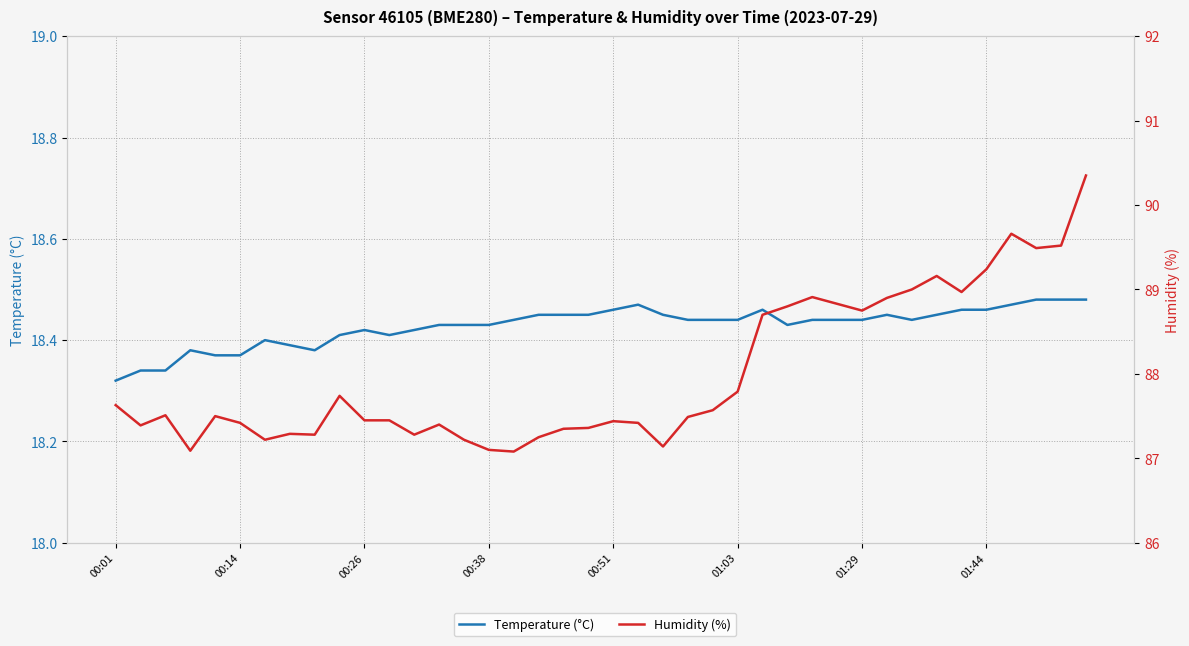

What is the difference between the second highest and minimum values in the Temperature (°C) series?

0.2